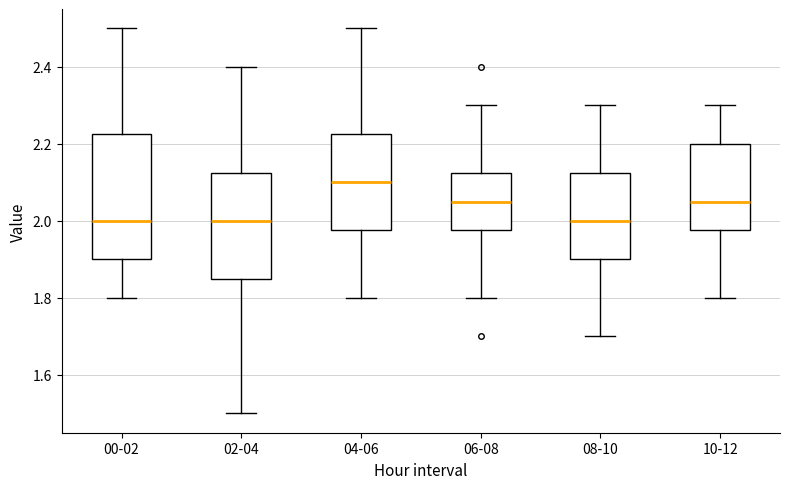

Where does the median line of the box for 04-06 sit on the y-axis? The values are not printed on the chart, so give them approximately, as read against the axis.

2.10